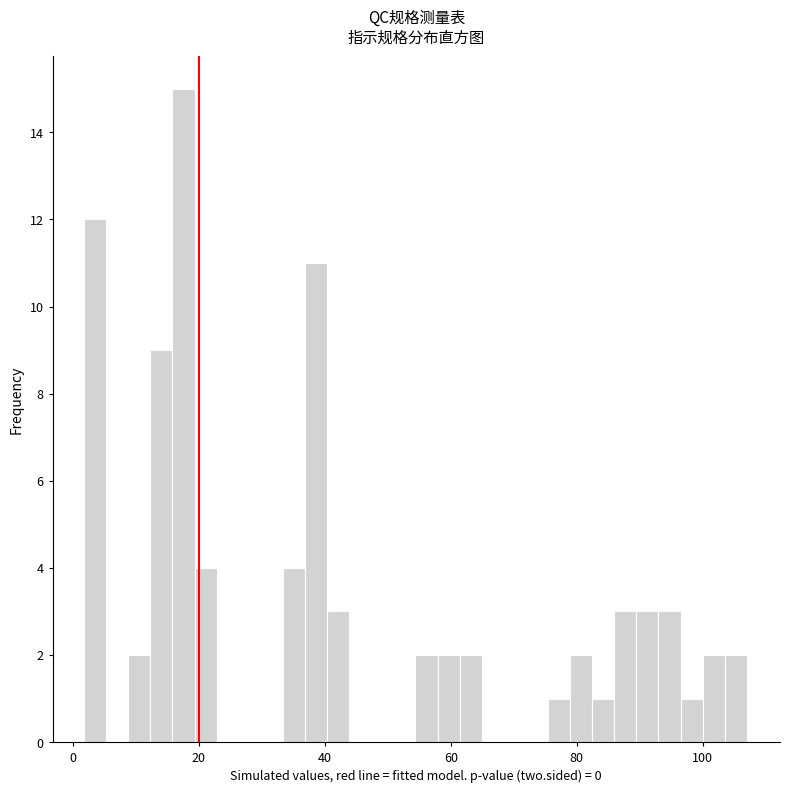

Read against the x-axis, roughly where is the centre of the tallest bar?

18